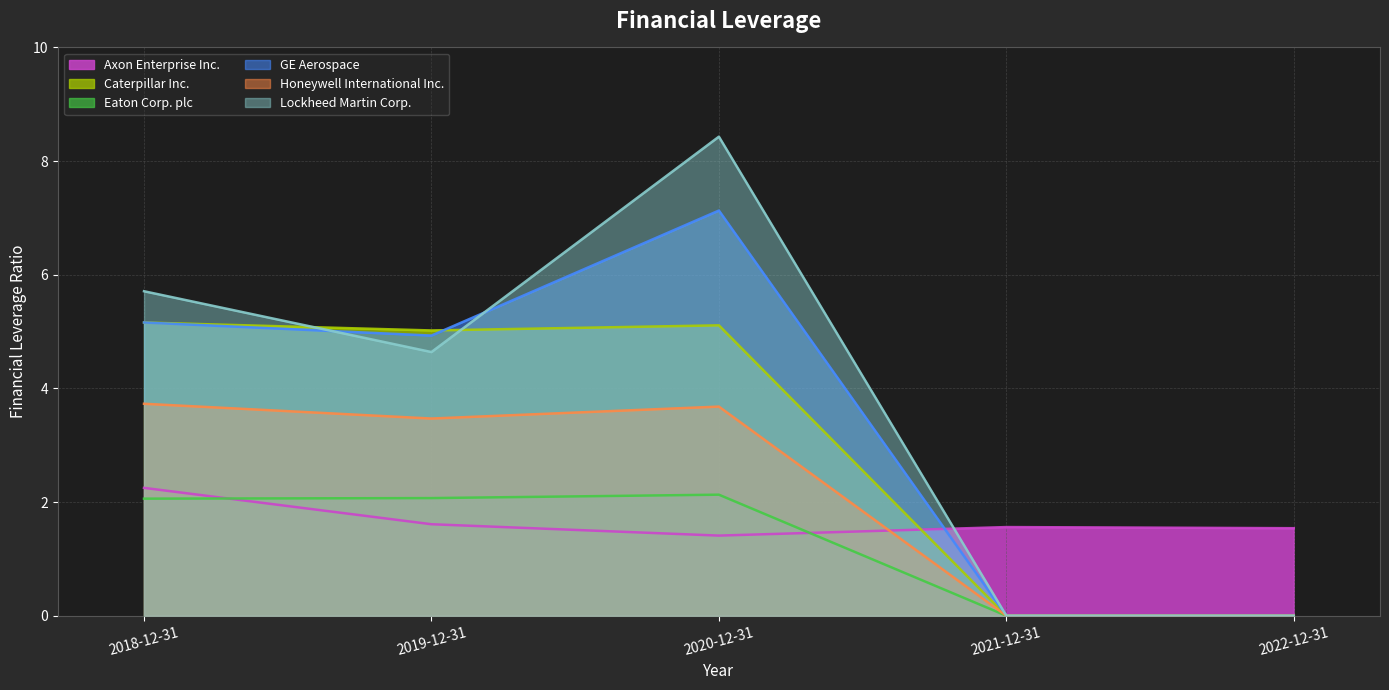

How many lines are shown in the chart?

6